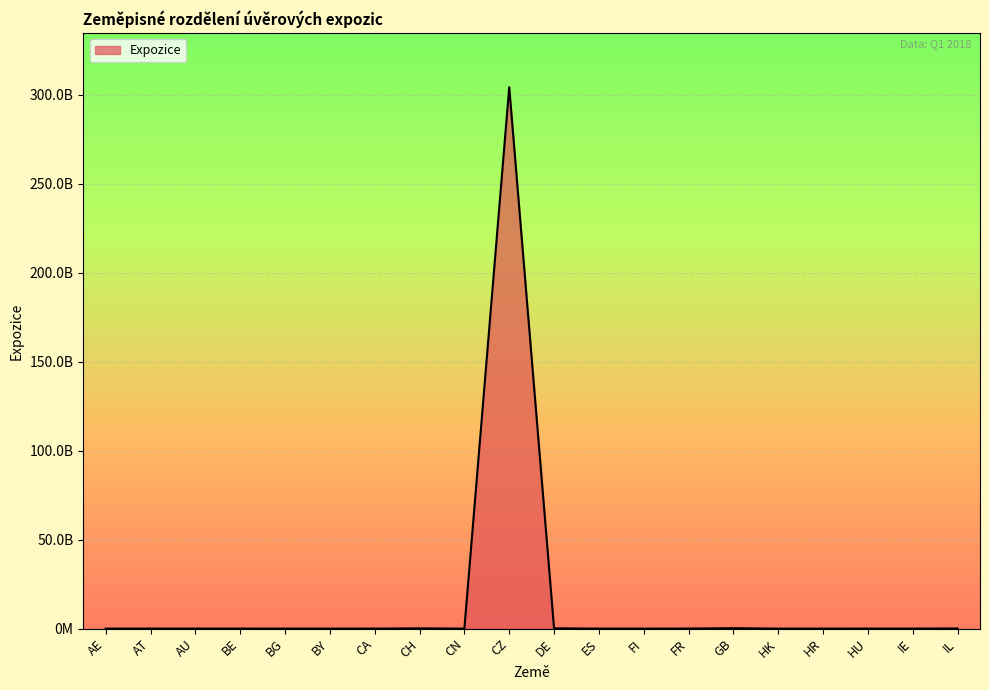

What is the value of the 16th point from the left?

5513073.2